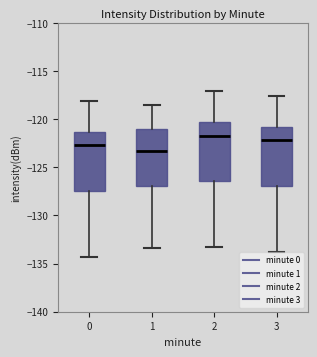

Reading left to right, read every box against the y-axis: the position of its median line, the range the box covers, and the ends of its whiskers. The values are not printed on the chart, so give them approximately, as read against the axis.

0: median -122.5, box -127.5 to -121.5, whiskers -134.5 to -118.0
1: median -123.5, box -127.0 to -121.0, whiskers -133.5 to -118.5
2: median -122.0, box -126.5 to -120.5, whiskers -133.5 to -117.0
3: median -122.0, box -127.0 to -121.0, whiskers -134.0 to -117.5